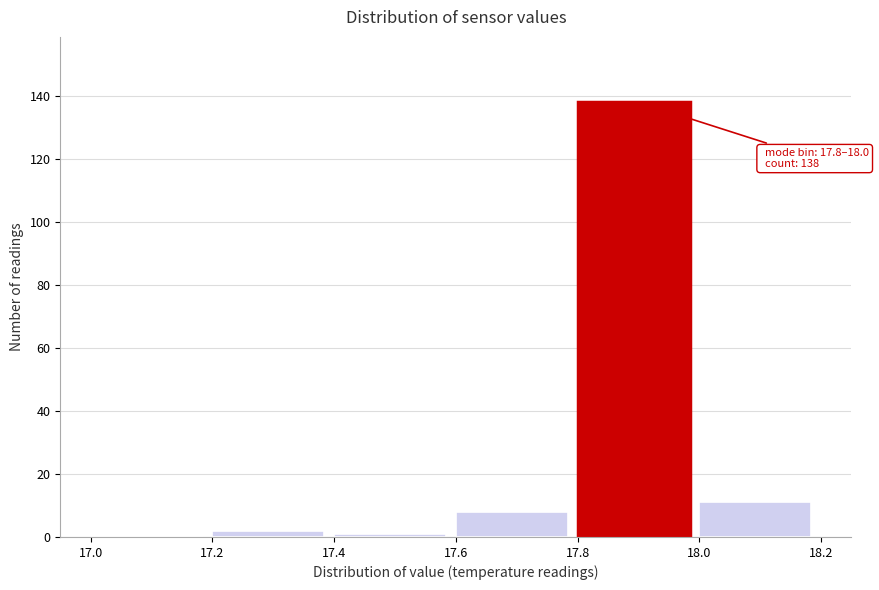

Which range on the x-axis has the tallest bar?

17.8 to 18.0